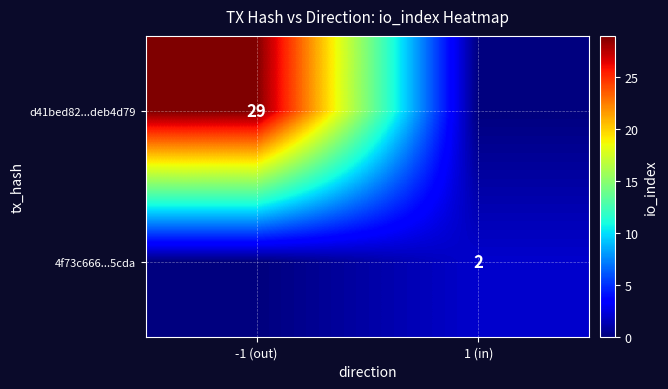

The value of 4f73c666...5cda at 1 (in) is 3. True or false?

False